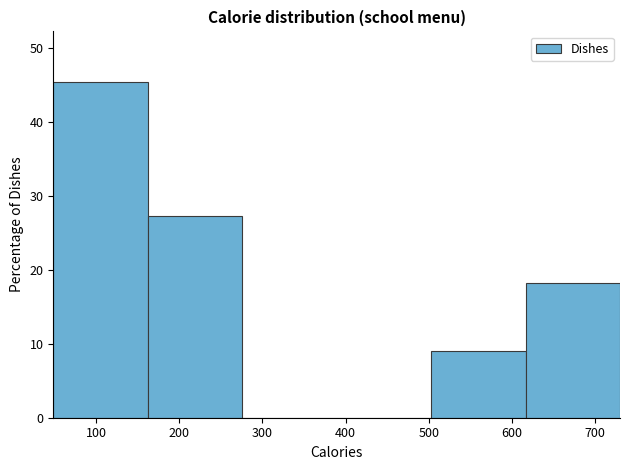

Over which range of the x-axis is the bar tallest?

50 to 160